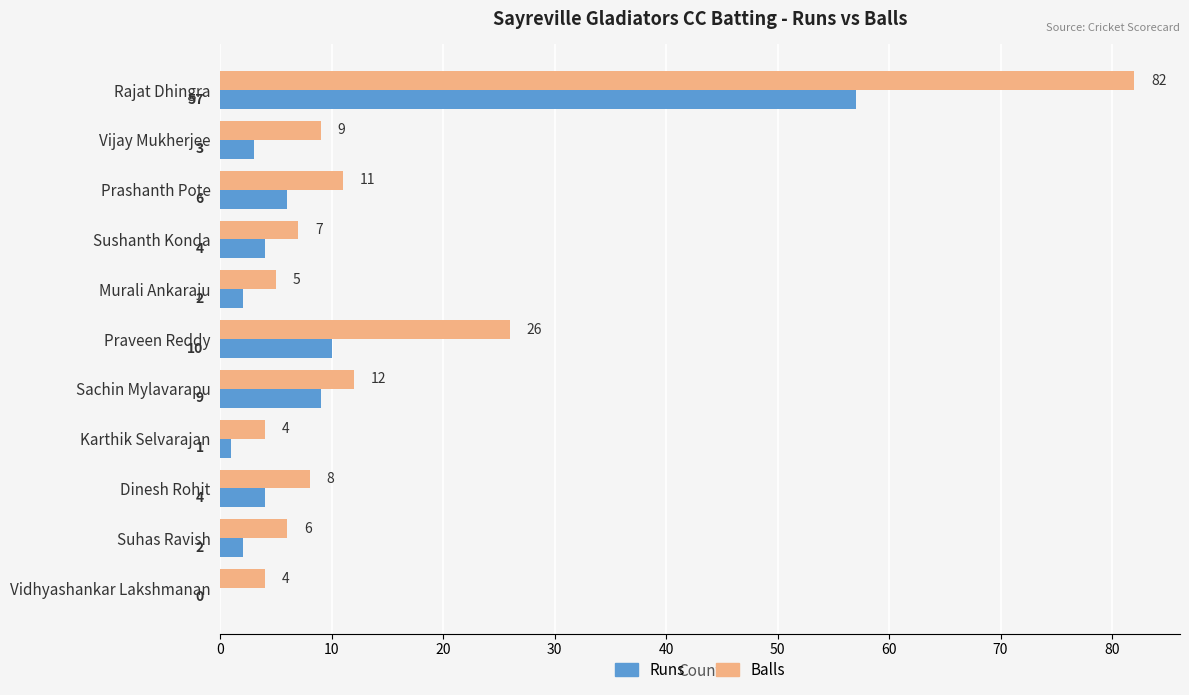

What is the total value across all series at Dinesh Rohit?

12